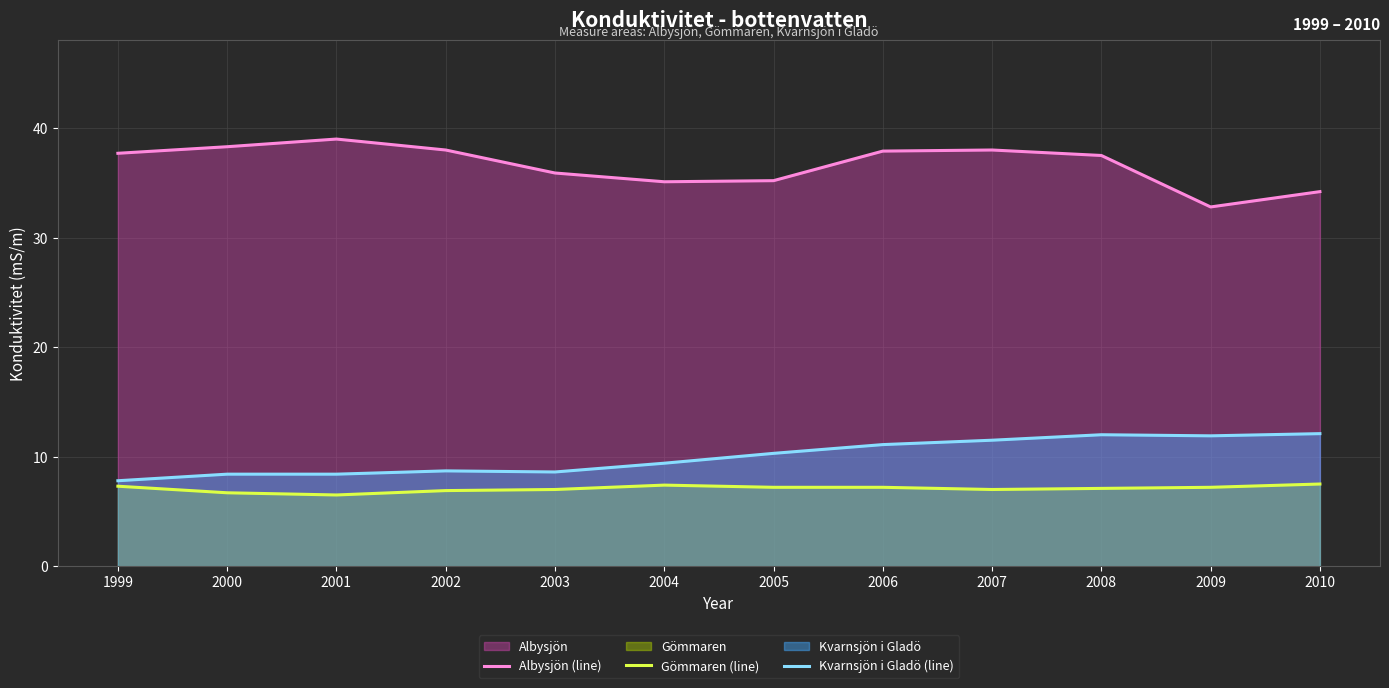

What is the lowest value of the Albysjön (line) series?

32.8